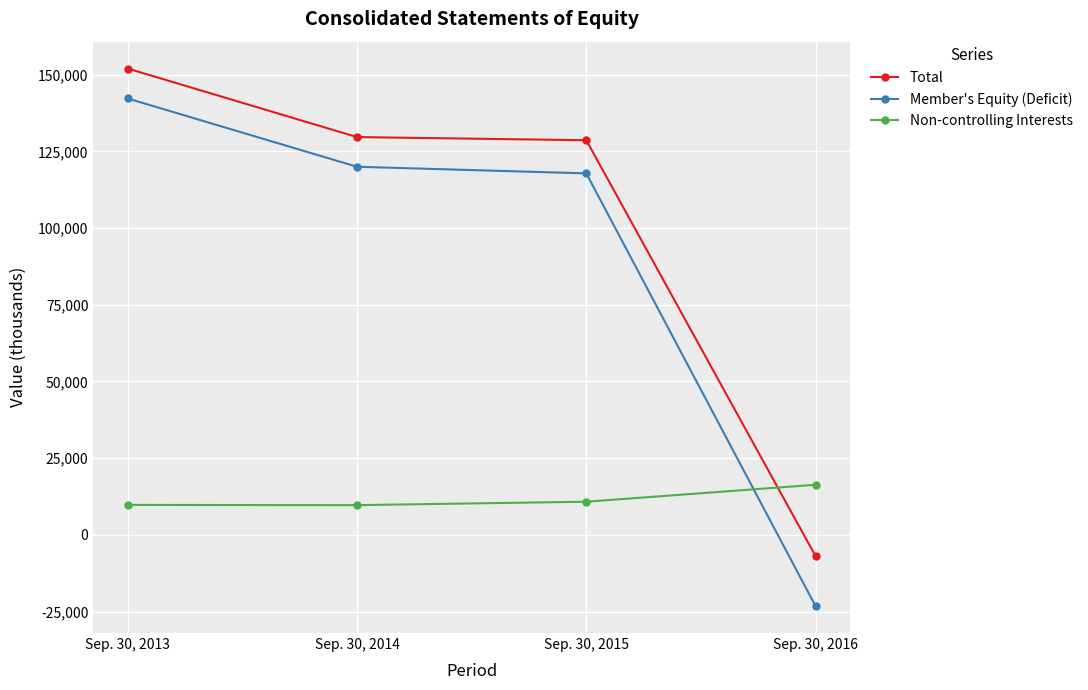

How many negative values does the Member's Equity (Deficit) series have?

1